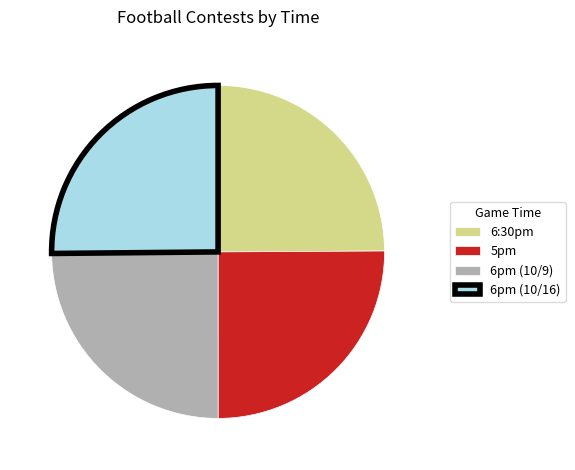

Is it true that 6:30pm is 30% of the pie?

False